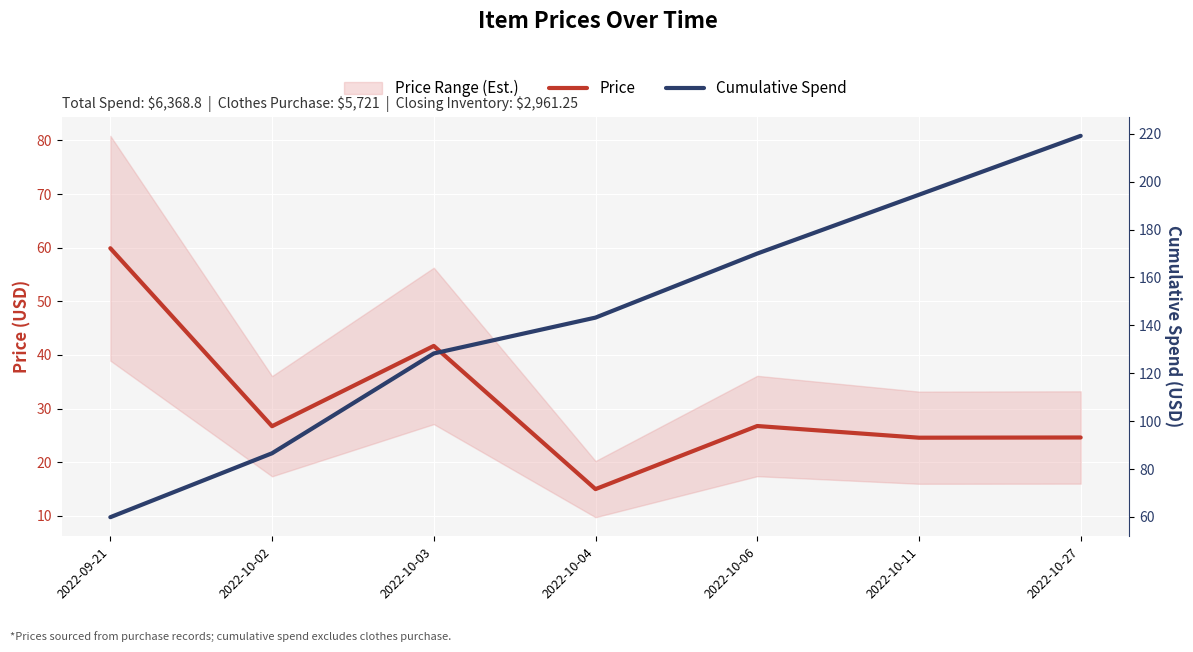

Is this an area chart (filled region under the line)?

No